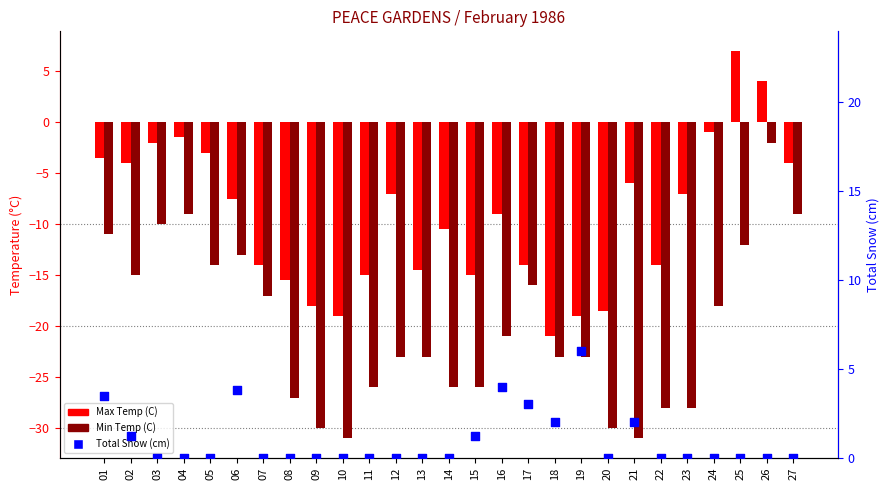

Which series has the largest Y range (max minus min)?

Min Temp (C)